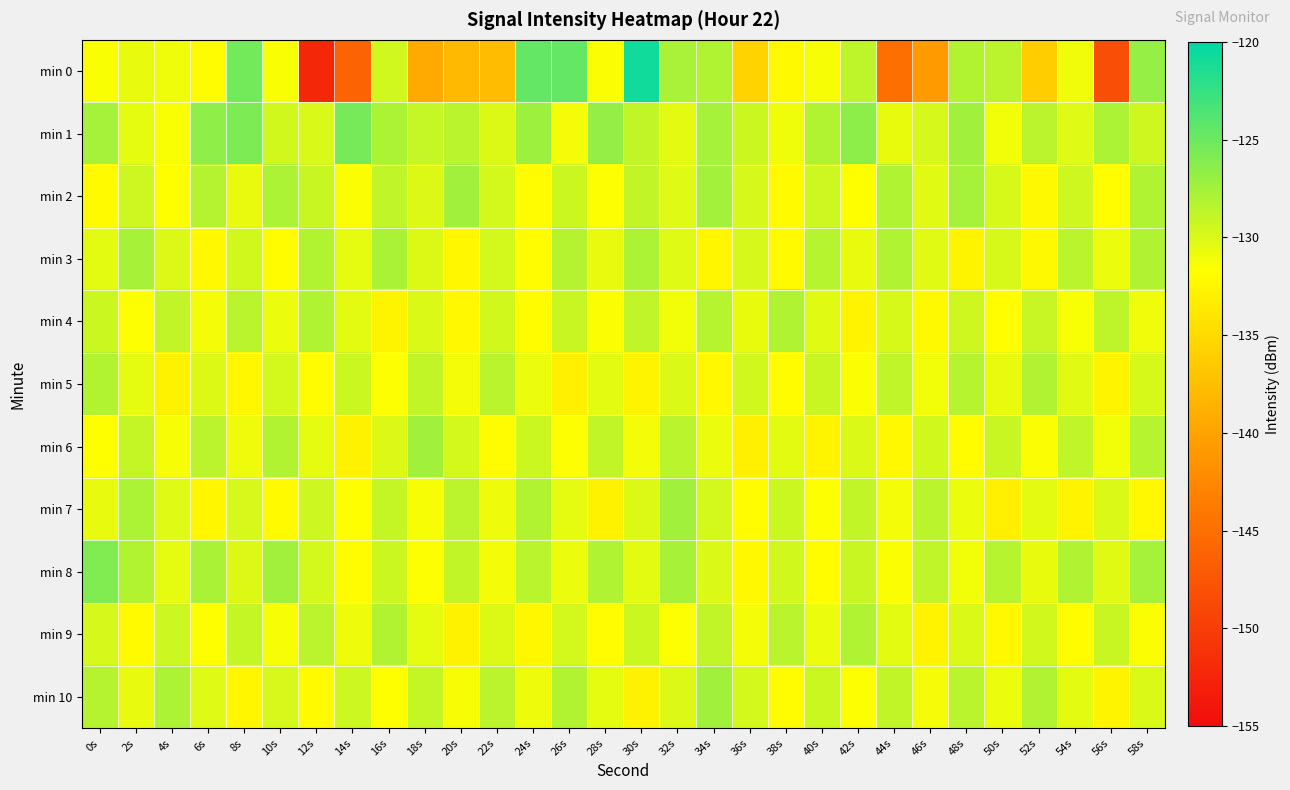

What is the total value across all series at 14s?

-1450.1